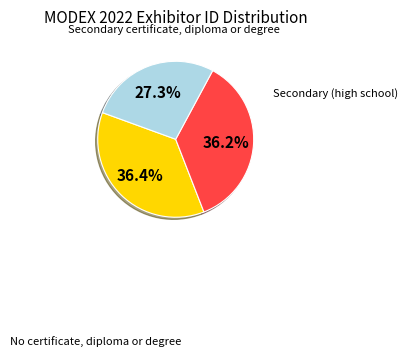

Is there any slice that represents more than half of the pie?

No